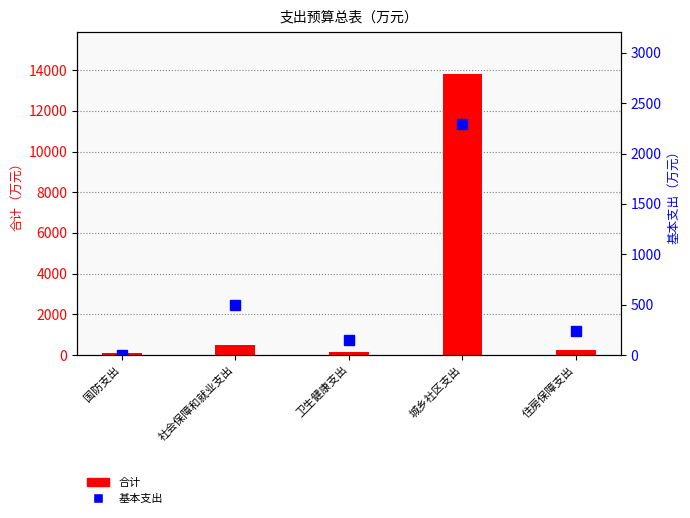

Which has a higher value, 卫生健康支出 or 国防支出?

卫生健康支出